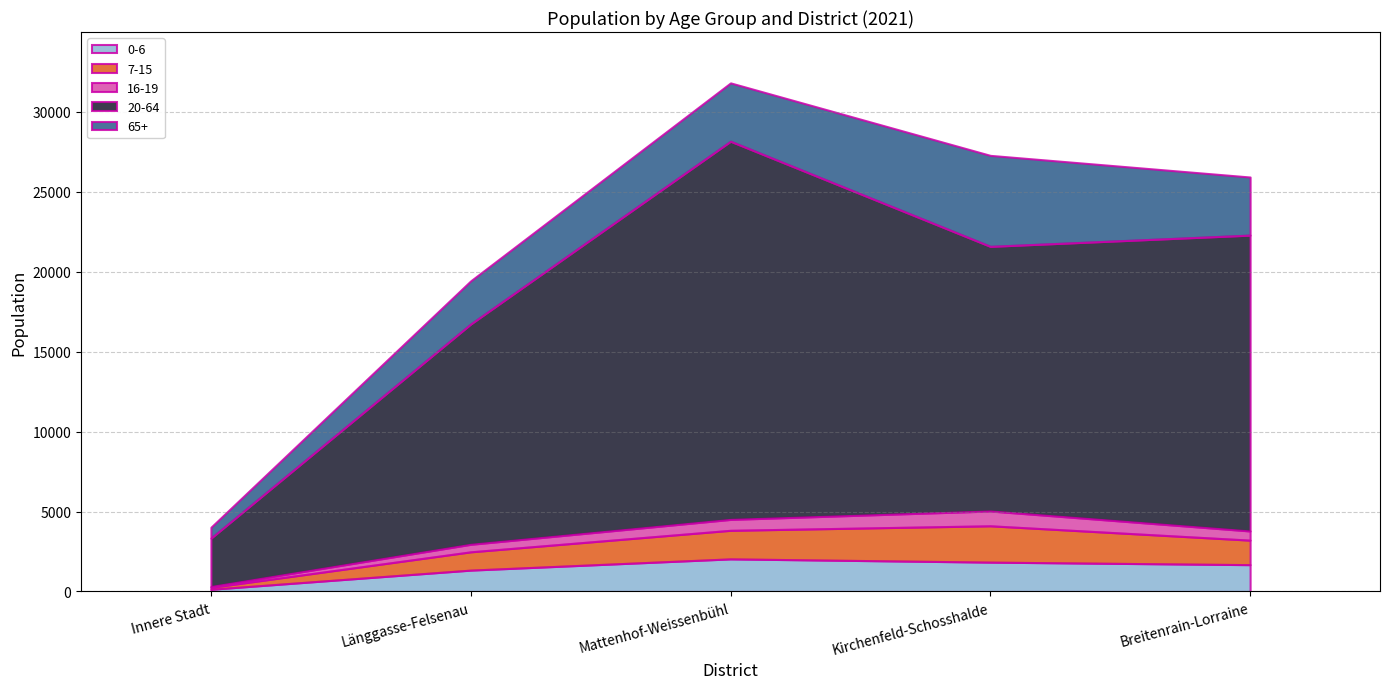

Reading left to right, list all the values displayed in this chart.

0-6: 140	1337	2039	1836	1678
7-15: 116	1143	1786	2271	1532
16-19: 56	470	681	925	573
20-64: 3025	13773	23639	16542	18493
65+: 680	2697	3646	5686	3631